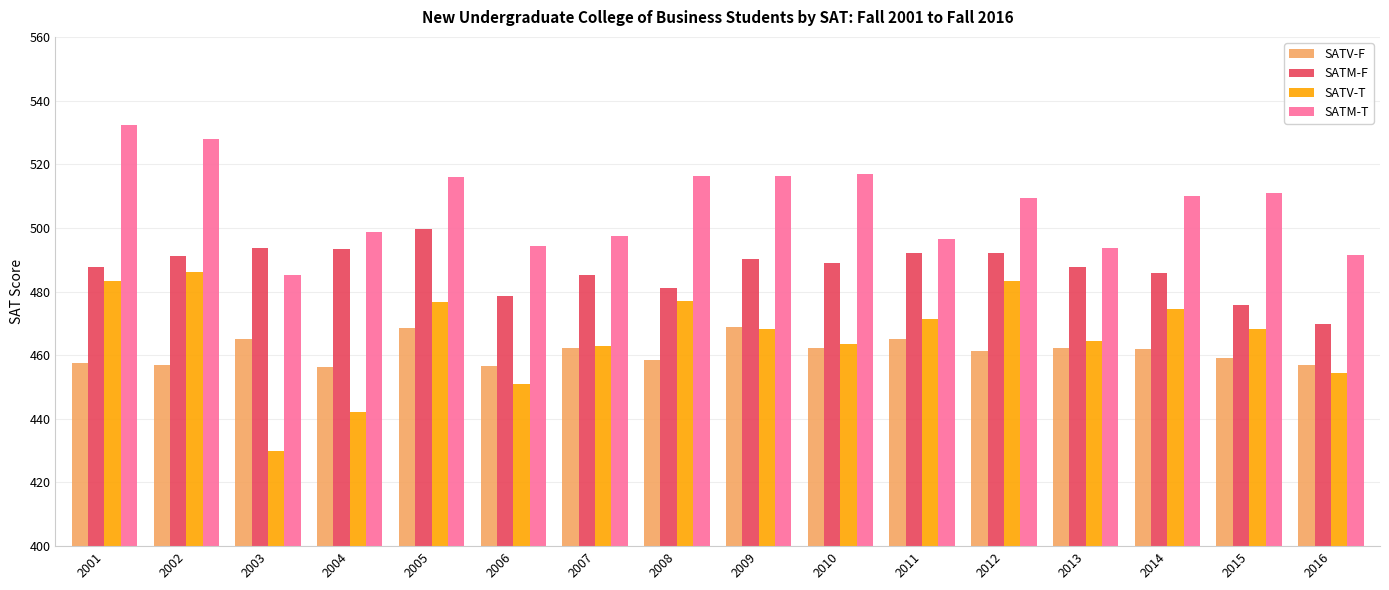

What are all the series names shown in the legend?

SATV-F, SATM-F, SATV-T, SATM-T